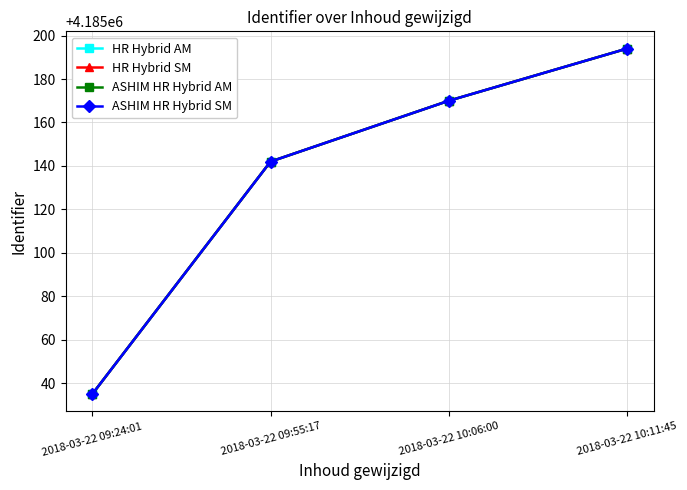

What is the average value of the ASHIM HR Hybrid SM series?

4185135